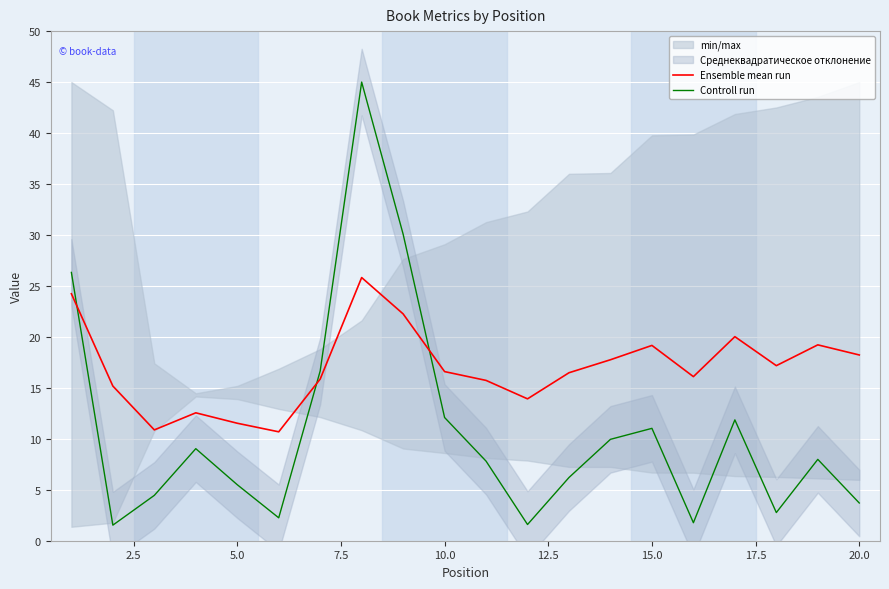

What is the value of the Controll run point at the 20th from the left?

3.7